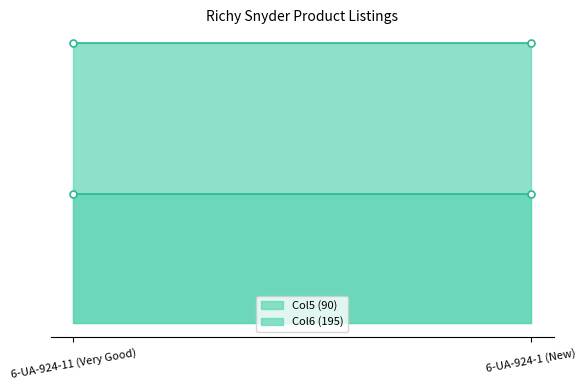

True or false: Col6 has a value of 297.3 at 6-UA-924-1 (New).

False